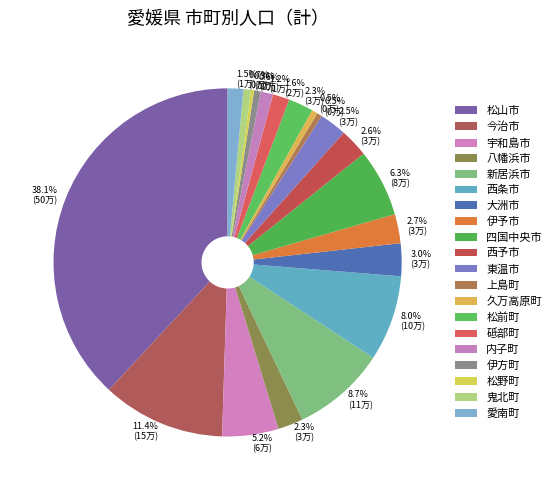

Does 新居浜市 represent more than half of the total?

No